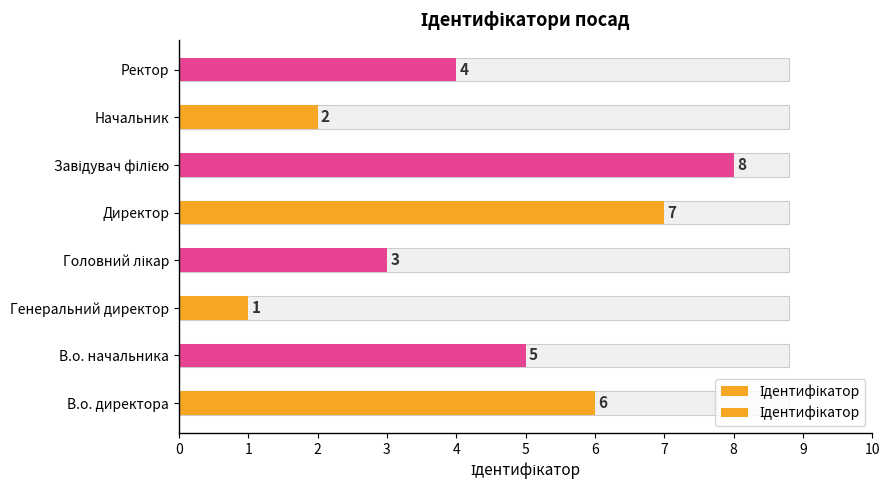

Reading right to left, transcribe all the data shown in this chart.

4	2	8	7	3	1	5	6